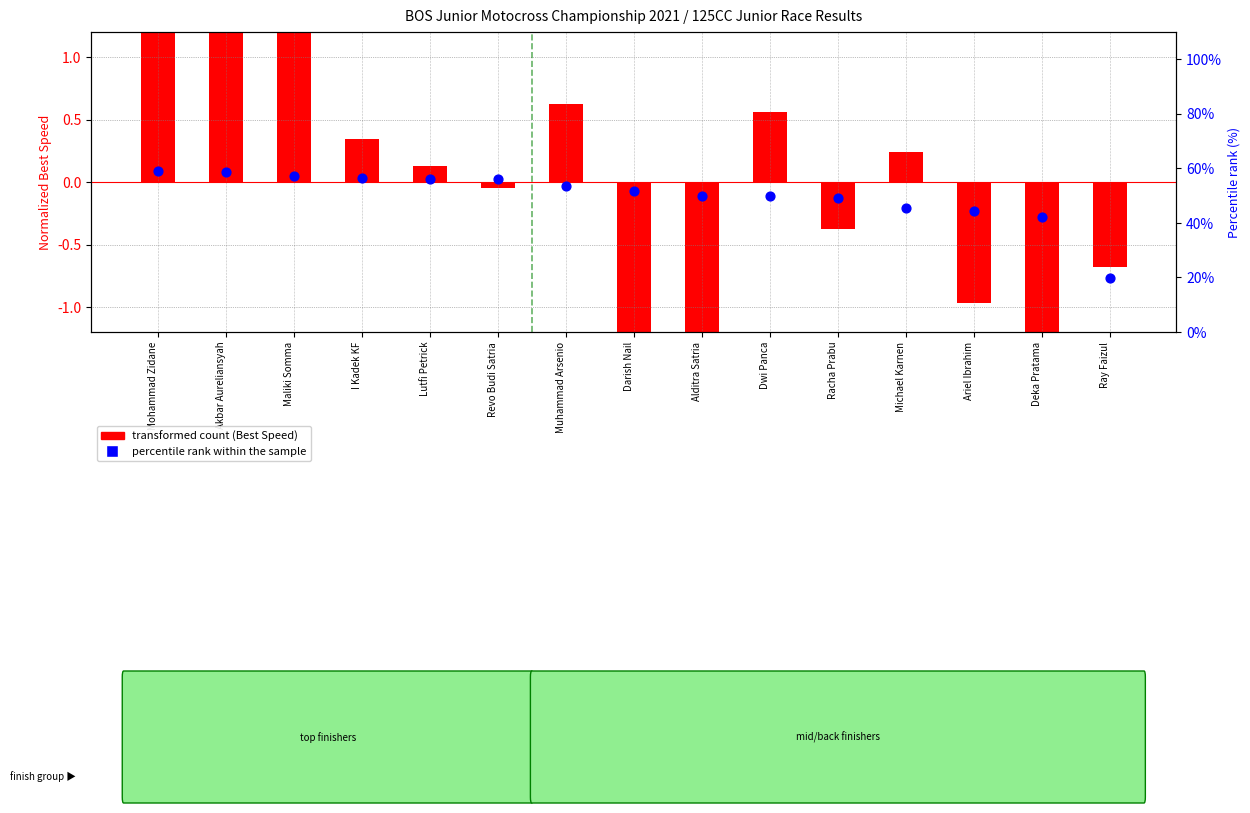

Which series has the largest total across all categories?

percentile rank within the sample